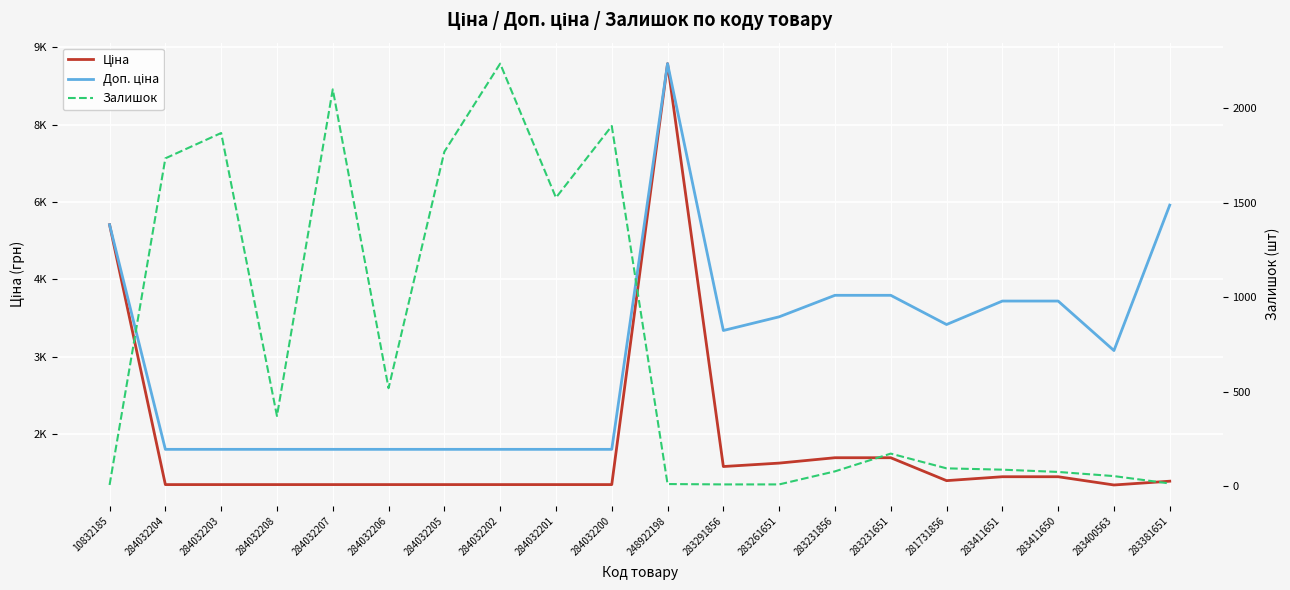

What is the difference between the highest and lowest values at 283261651?

3768.0